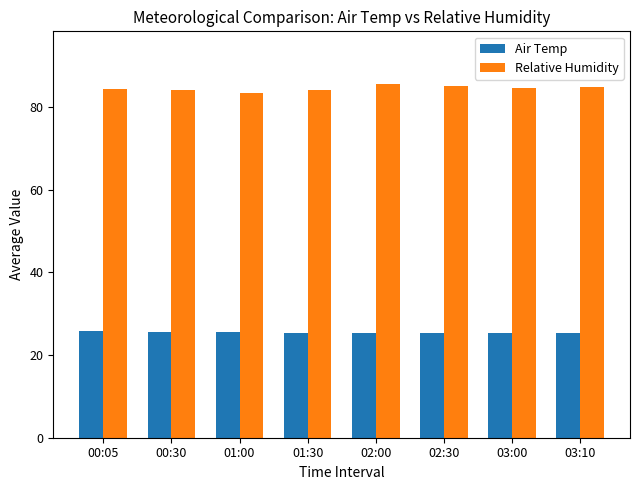

What is the highest value of the Relative Humidity series?

85.5